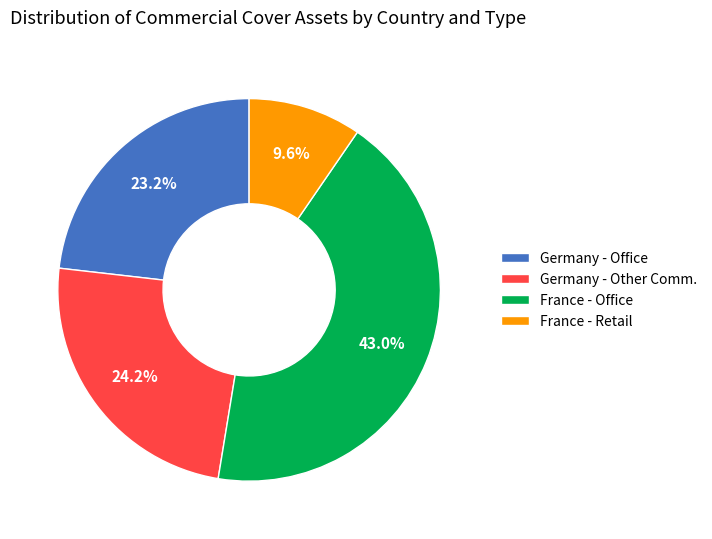

What portion of the pie excludes France - Retail?

90.4%